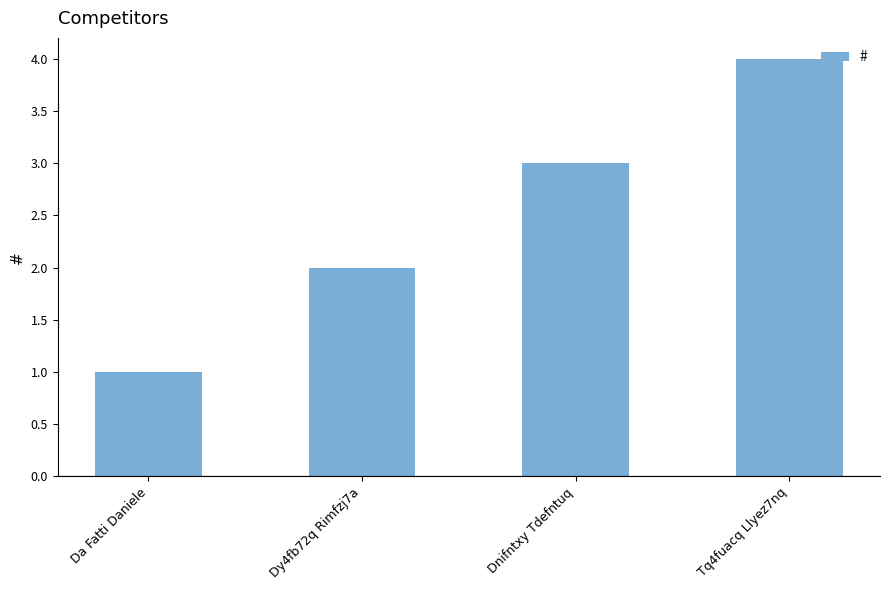

Where is the data nearest to the value 2?

Dy4fb72q Rimfzj7a